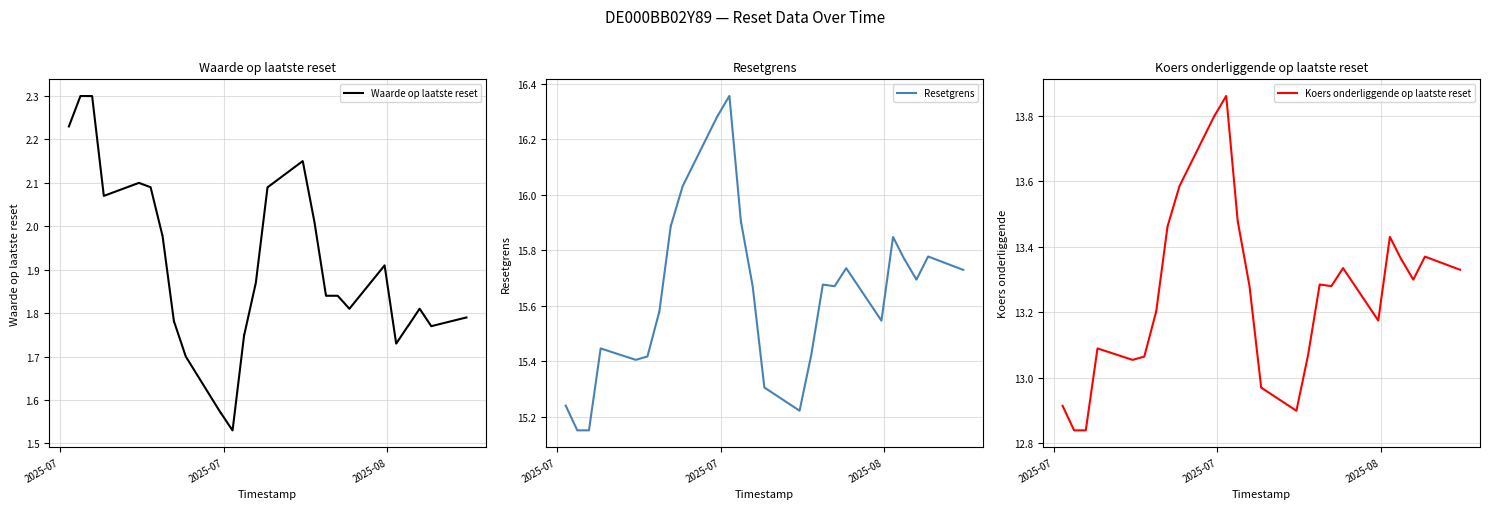

True or false: Resetgrens and Koers onderliggende op laatste reset cross at least once.

False